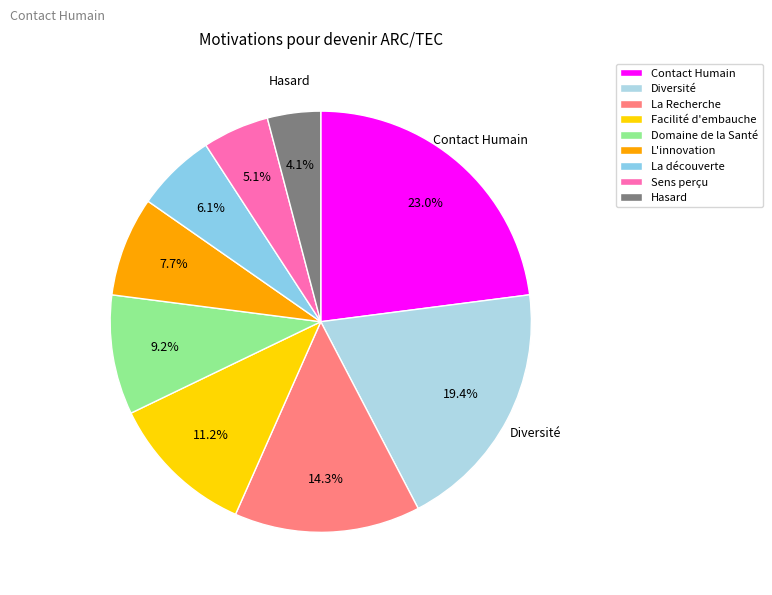

Is there a majority slice in this chart?

No